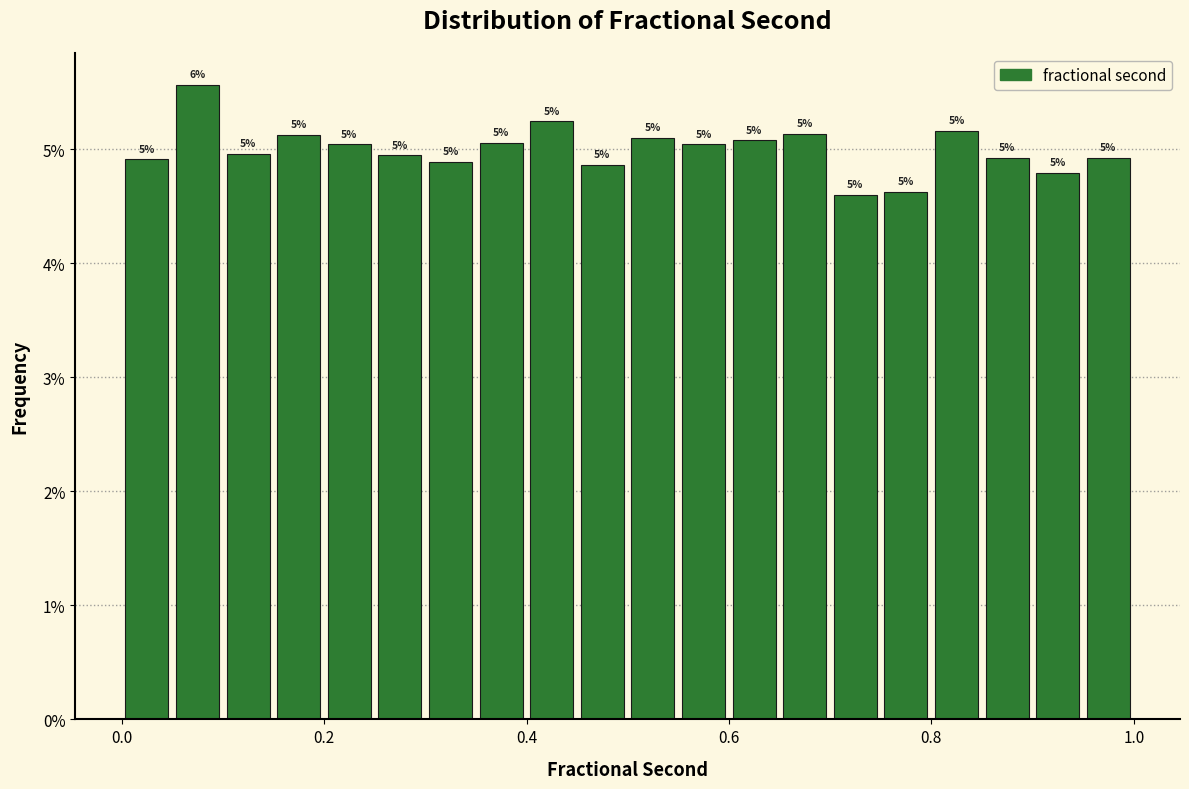

Read against the x-axis, roughly where is the centre of the tallest bar?

0.08